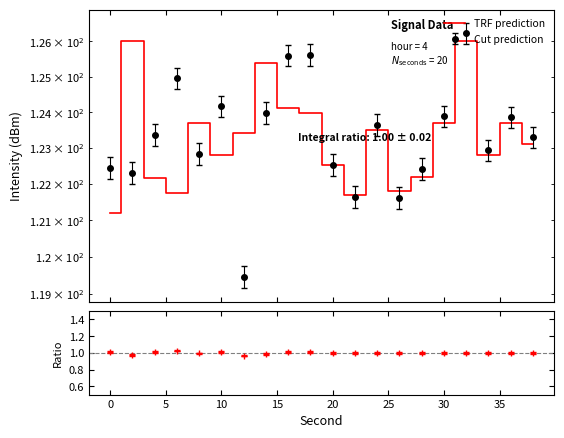

The chart shows a value of 122.2 at 5. True or false?

True